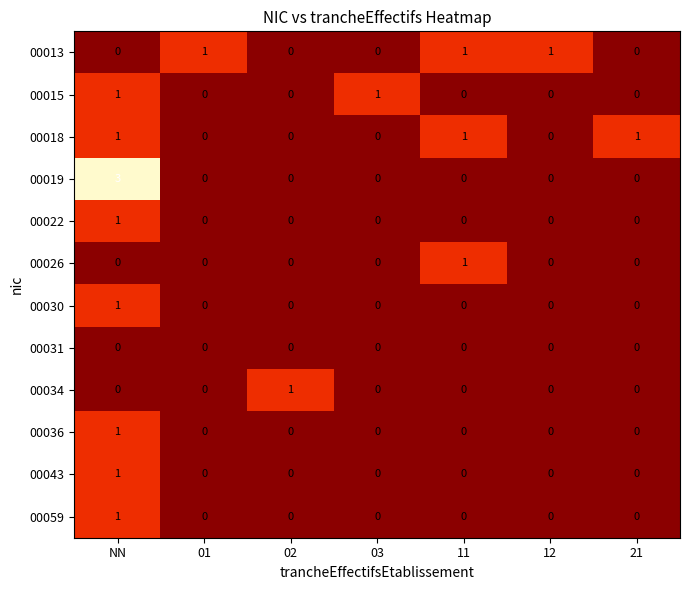

Count the 00018 values in the range 0 to 1.

7